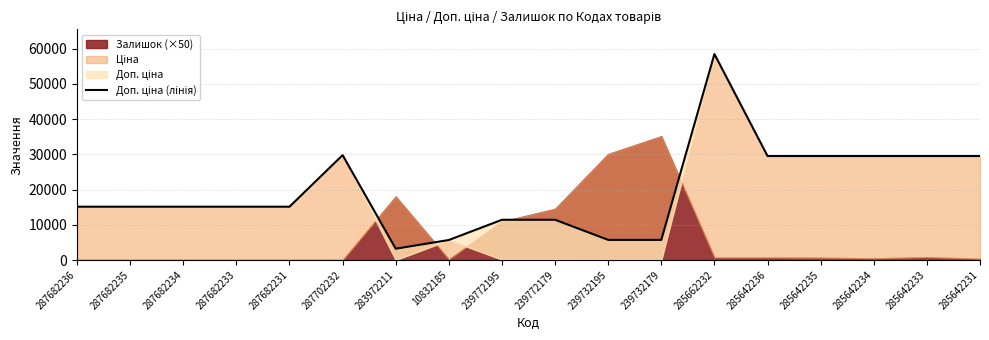

True or false: the data has more than 2 interior local peaks.

False